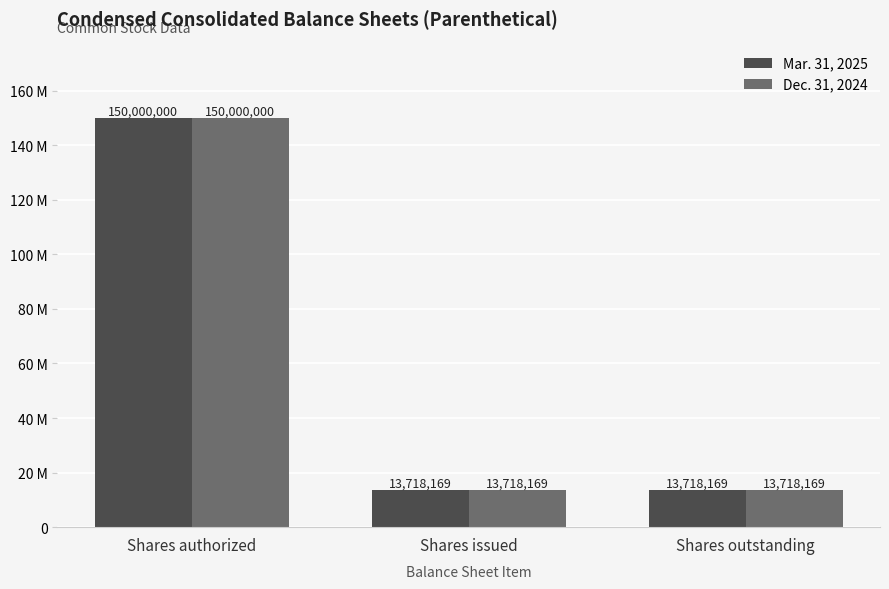

Which category has the lowest value across all series?

Shares issued